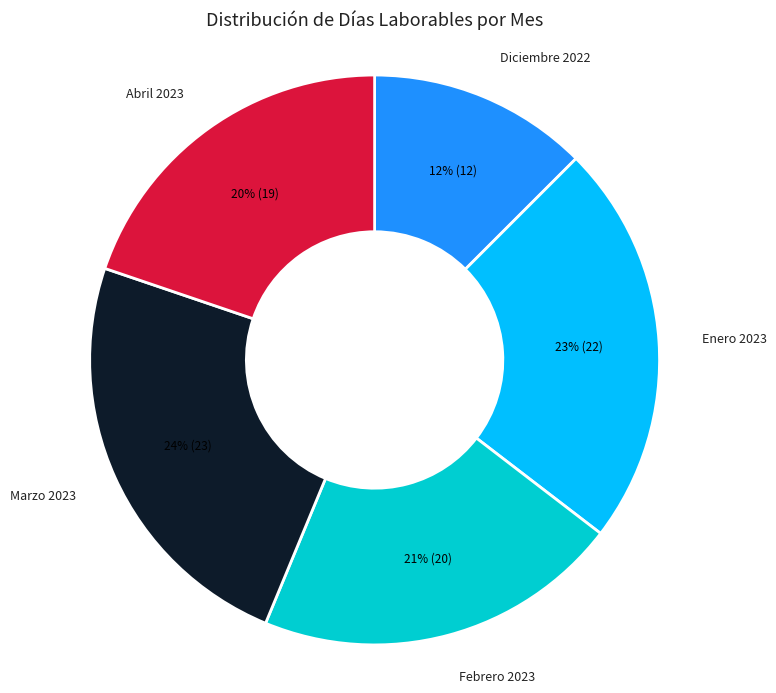

Rank the categories by value from lowest to highest.

Diciembre 2022, Abril 2023, Febrero 2023, Enero 2023, Marzo 2023